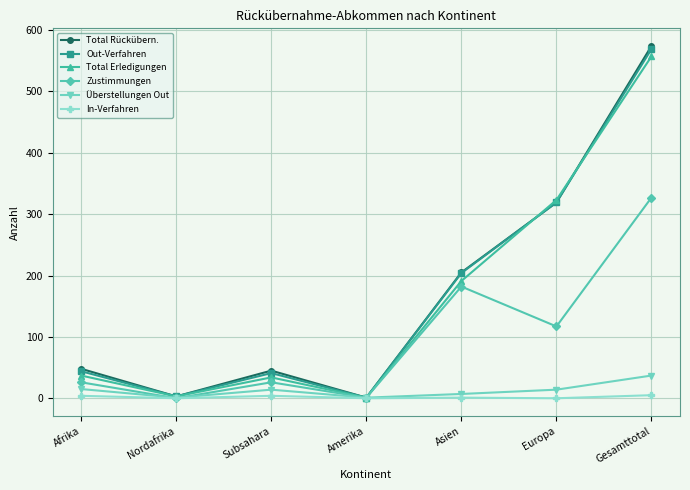

At which category is the sum across all series the highest?

Gesamttotal